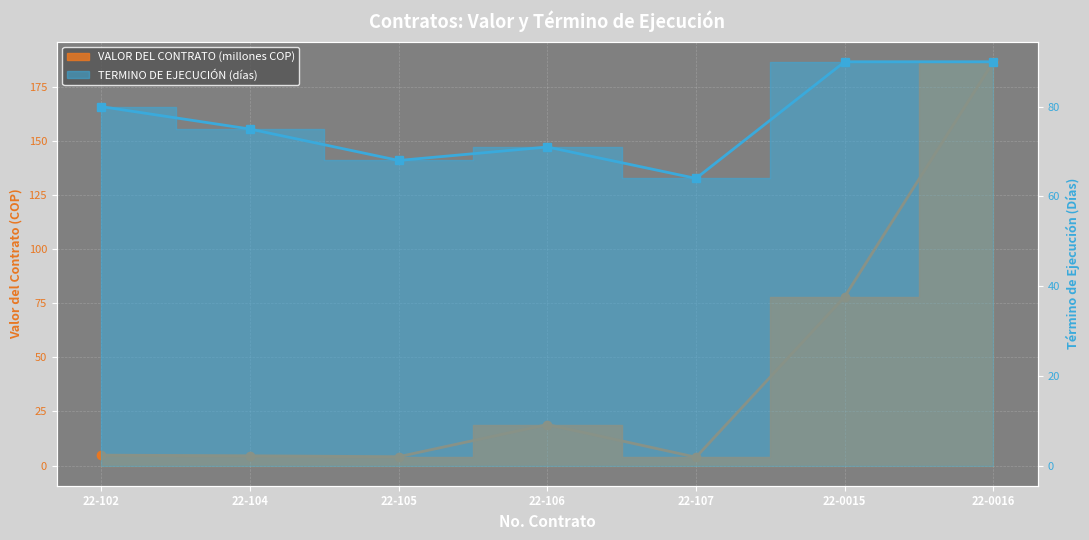

The VALOR DEL CONTRATO series shows 3.8 at 22-107. True or false?

True